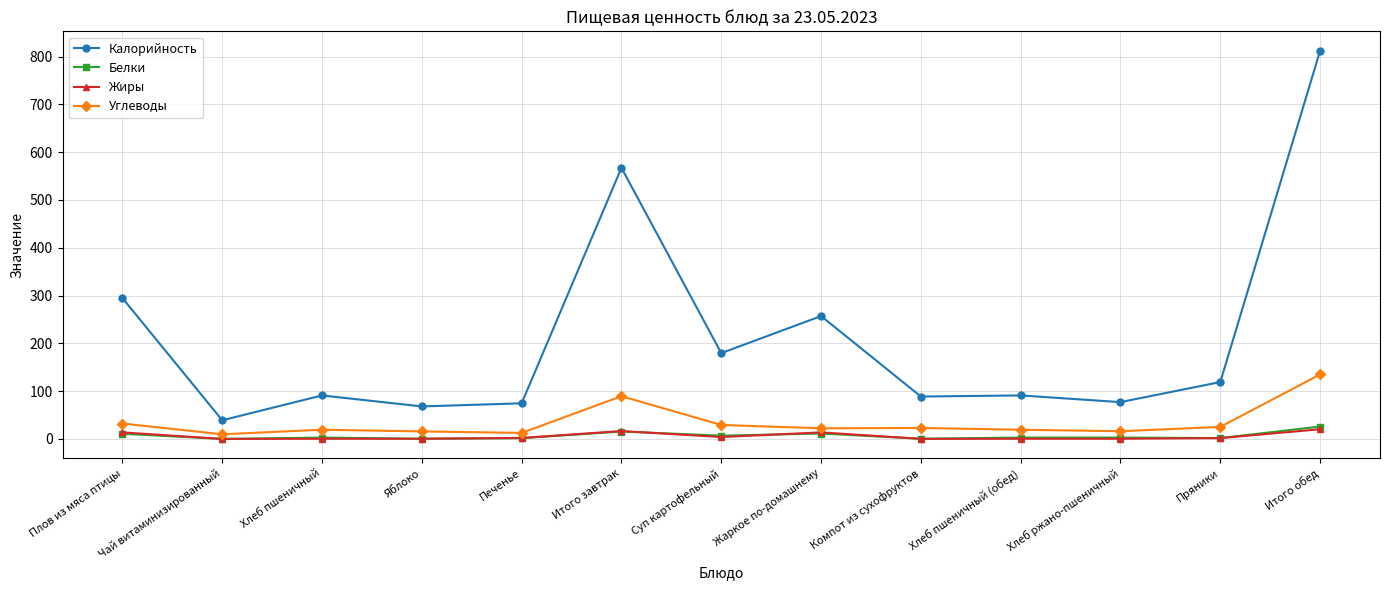

At which label does Калорийность reach its peak?

Итого обед